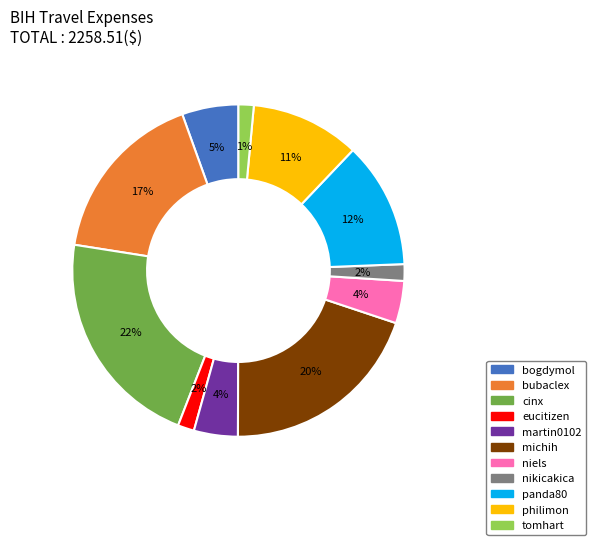

Which has a higher value, tomhart or cinx?

cinx